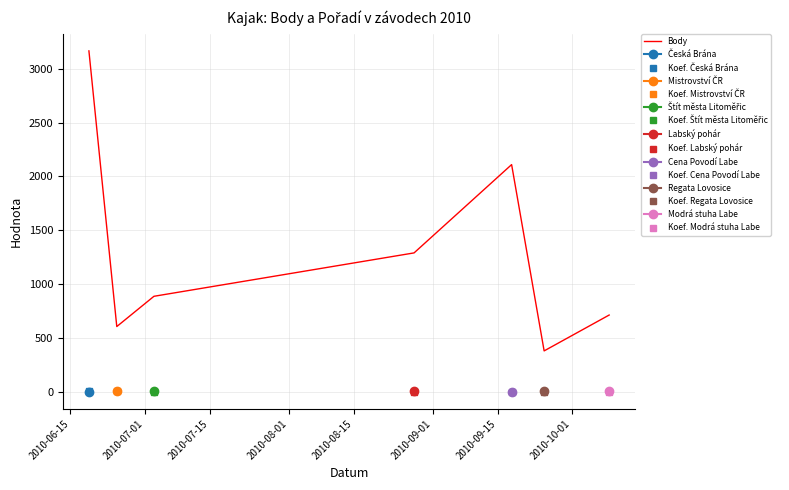

Which series has the widest spread of values?

Body